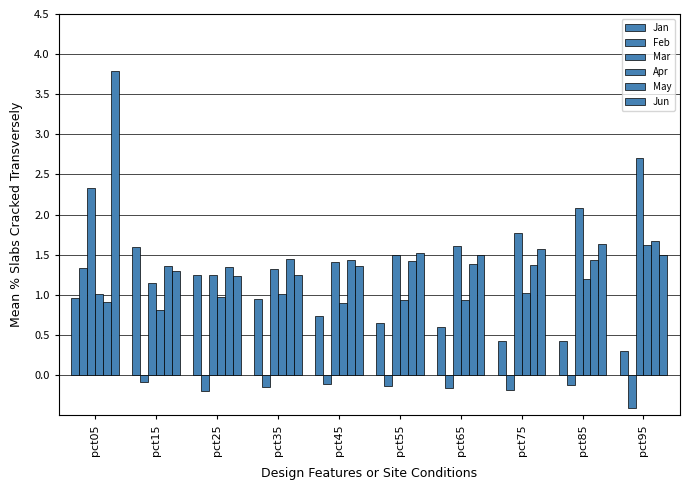

Reading left to right, extract all data points from this chart.

Jan: pct05=1.0	pct15=1.6	pct25=1.2	pct35=1.0	pct45=0.7	pct55=0.6	pct65=0.6	pct75=0.4	pct85=0.4	pct95=0.3
Feb: pct05=1.3	pct15=-0.1	pct25=-0.2	pct35=-0.1	pct45=-0.1	pct55=-0.1	pct65=-0.2	pct75=-0.2	pct85=-0.1	pct95=-0.4
Mar: pct05=2.3	pct15=1.1	pct25=1.2	pct35=1.3	pct45=1.4	pct55=1.5	pct65=1.6	pct75=1.8	pct85=2.1	pct95=2.7
Apr: pct05=1.0	pct15=0.8	pct25=1.0	pct35=1.0	pct45=0.9	pct55=0.9	pct65=0.9	pct75=1.0	pct85=1.2	pct95=1.6
May: pct05=0.9	pct15=1.4	pct25=1.4	pct35=1.4	pct45=1.4	pct55=1.4	pct65=1.4	pct75=1.4	pct85=1.4	pct95=1.7
Jun: pct05=3.8	pct15=1.3	pct25=1.2	pct35=1.2	pct45=1.4	pct55=1.5	pct65=1.5	pct75=1.6	pct85=1.6	pct95=1.5